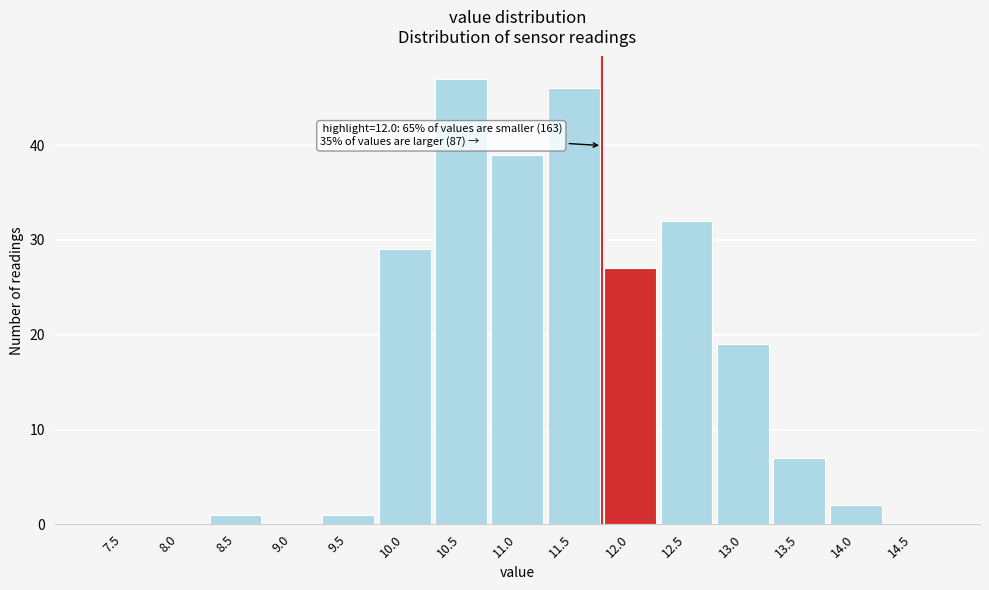

Reading right to left, list all the values displayed in this chart.

14.5=0	14.0=2	13.5=7	13.0=19	12.5=32	12.0=27	11.5=46	11.0=39	10.5=47	10.0=29	9.5=1	9.0=0	8.5=1	8.0=0	7.5=0